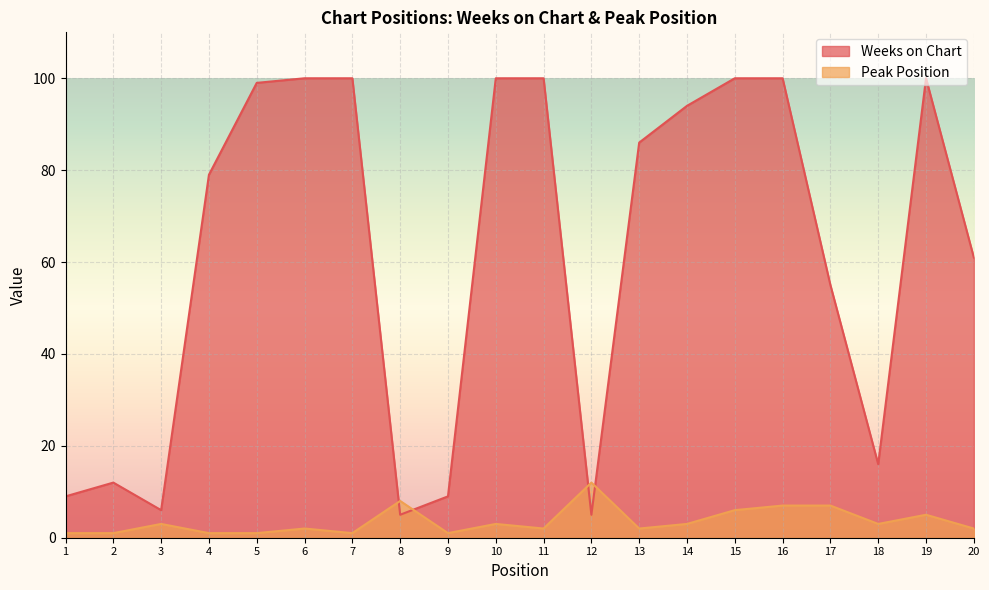

How many interior local valleys does the Weeks on Chart series have?

4